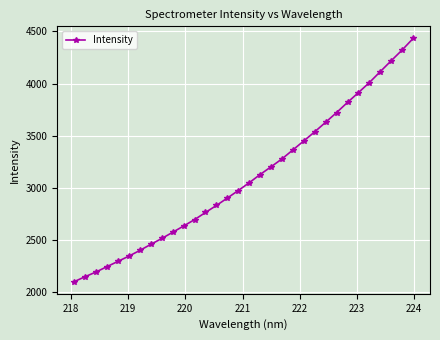

What is the smallest value displayed?

2103.6